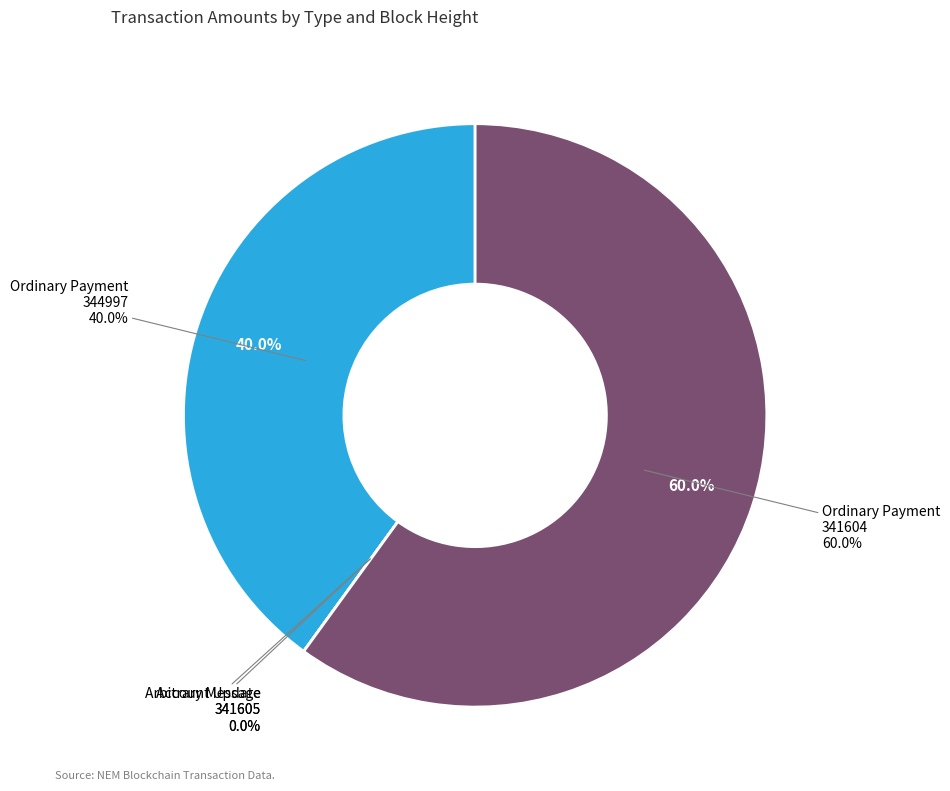

Is it true that Arbitrary Message (341605) is 0% of the pie?

True